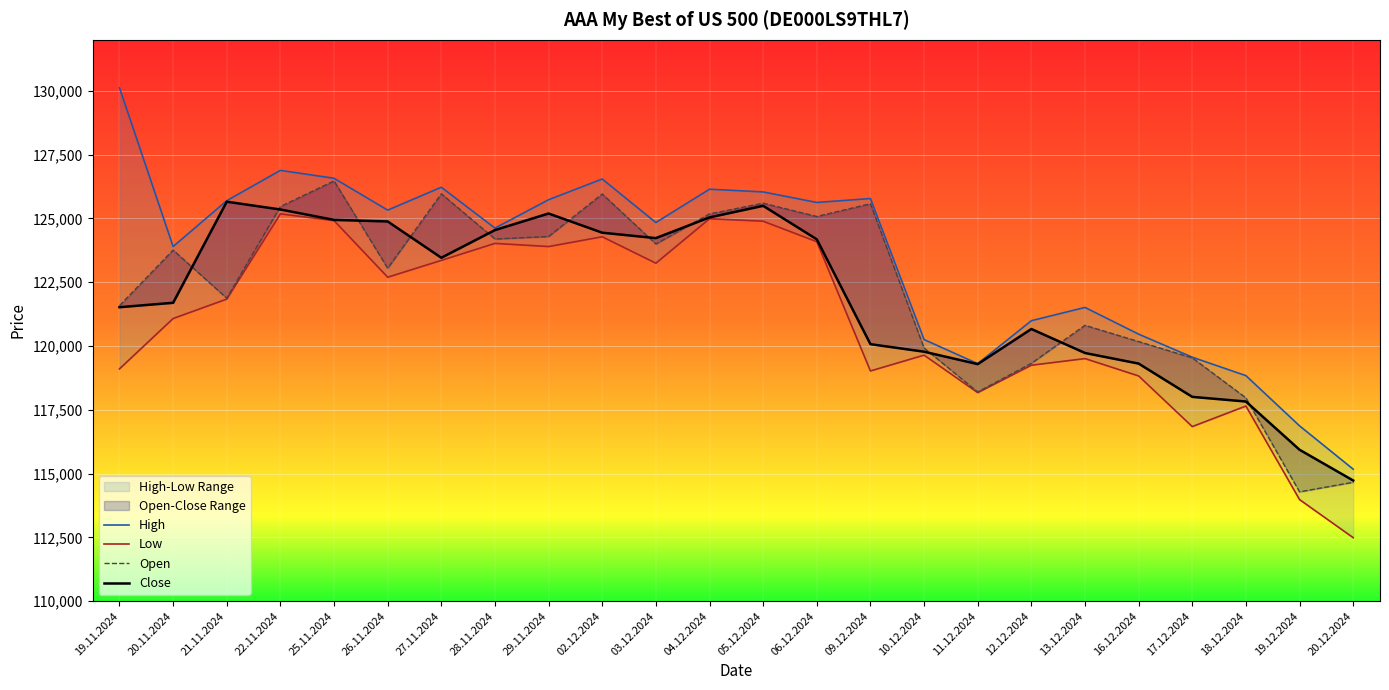

What is the difference between the maximum and minimum values in the Close series?

10928